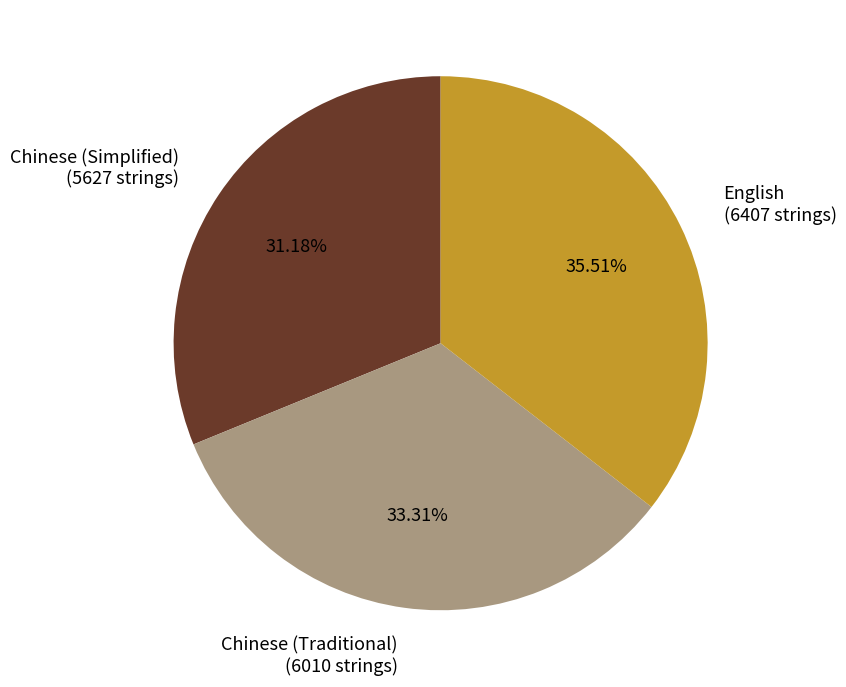

Does English account for over 50% of the chart?

No